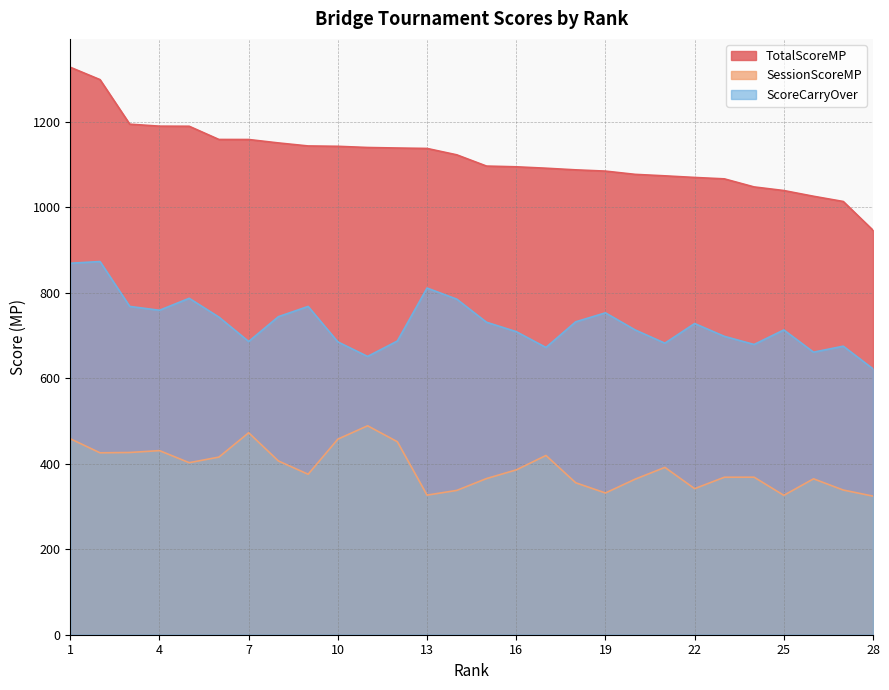

In ScoreCarryOver, how many points are lower than both neighbors (excluding endpoints)?

7